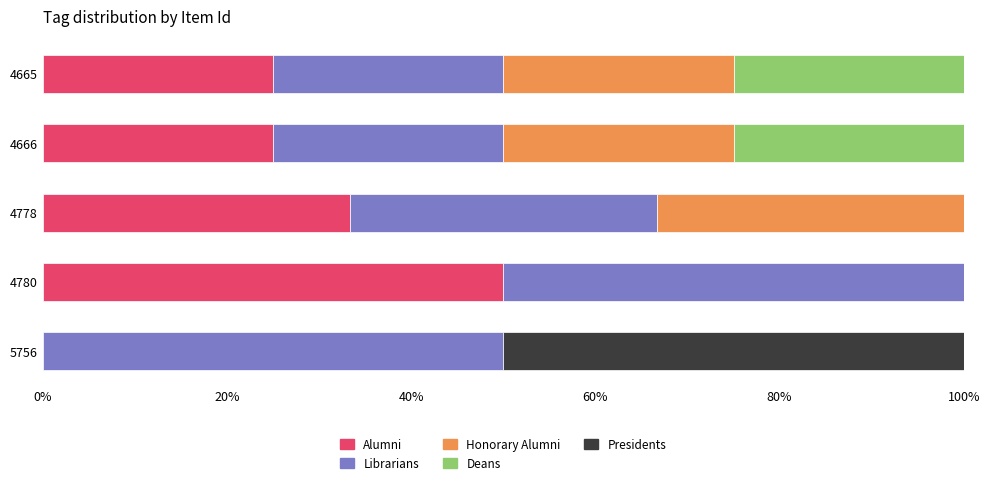

The value of Alumni at 4778 is 33.3. True or false?

True